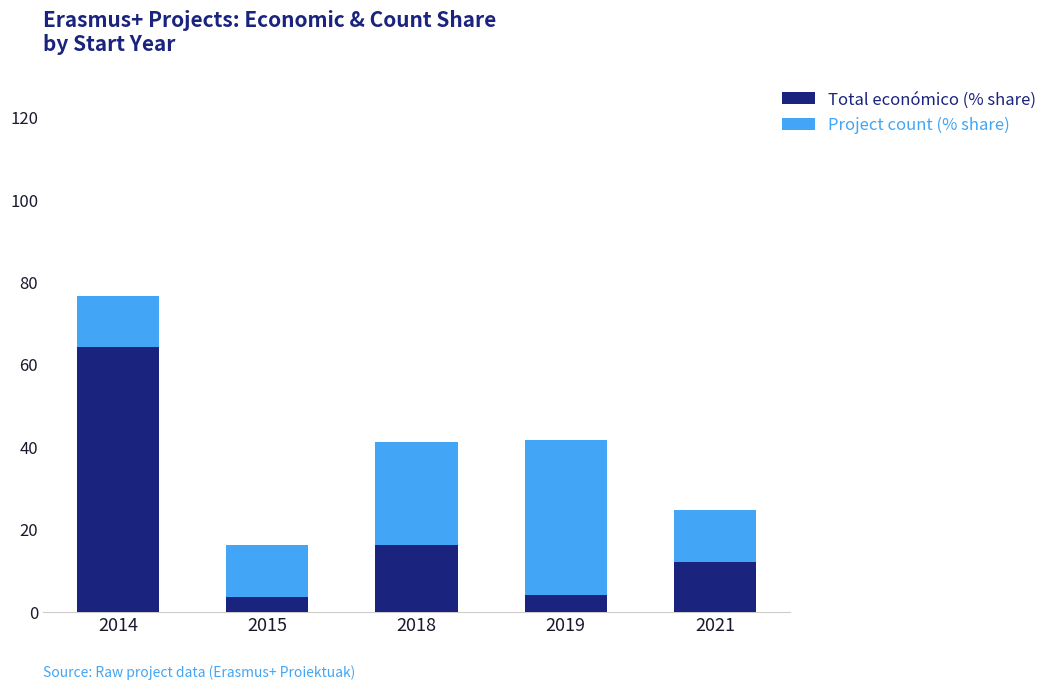

Which category has the highest value in the Total económico (% share) series?

2014